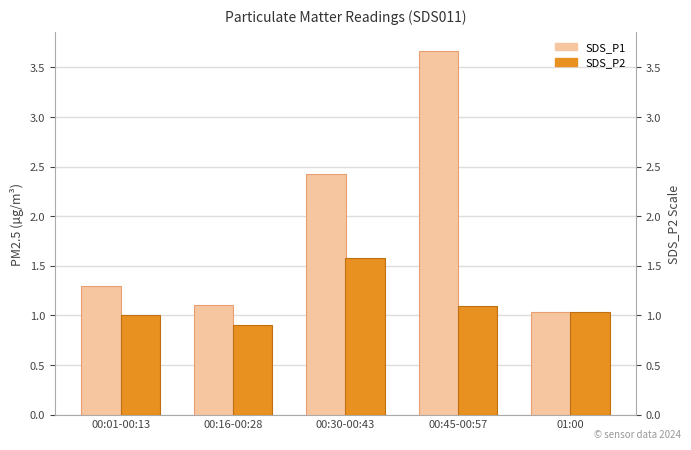

Rank the categories by SDS_P1 value from lowest to highest.

01:00, 00:16-00:28, 00:01-00:13, 00:30-00:43, 00:45-00:57